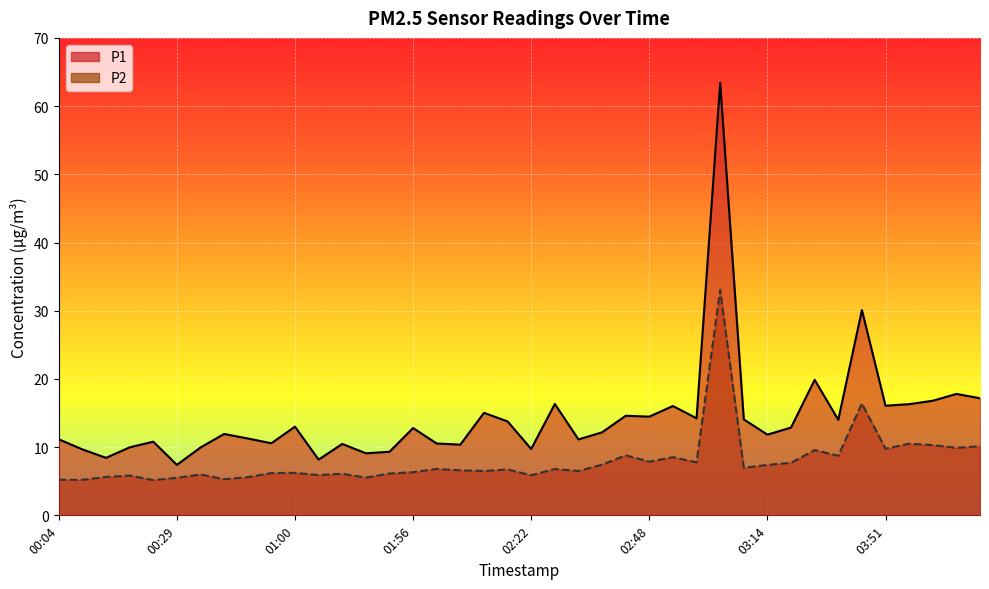

True or false: P1 and P2 intersect in this chart.

False